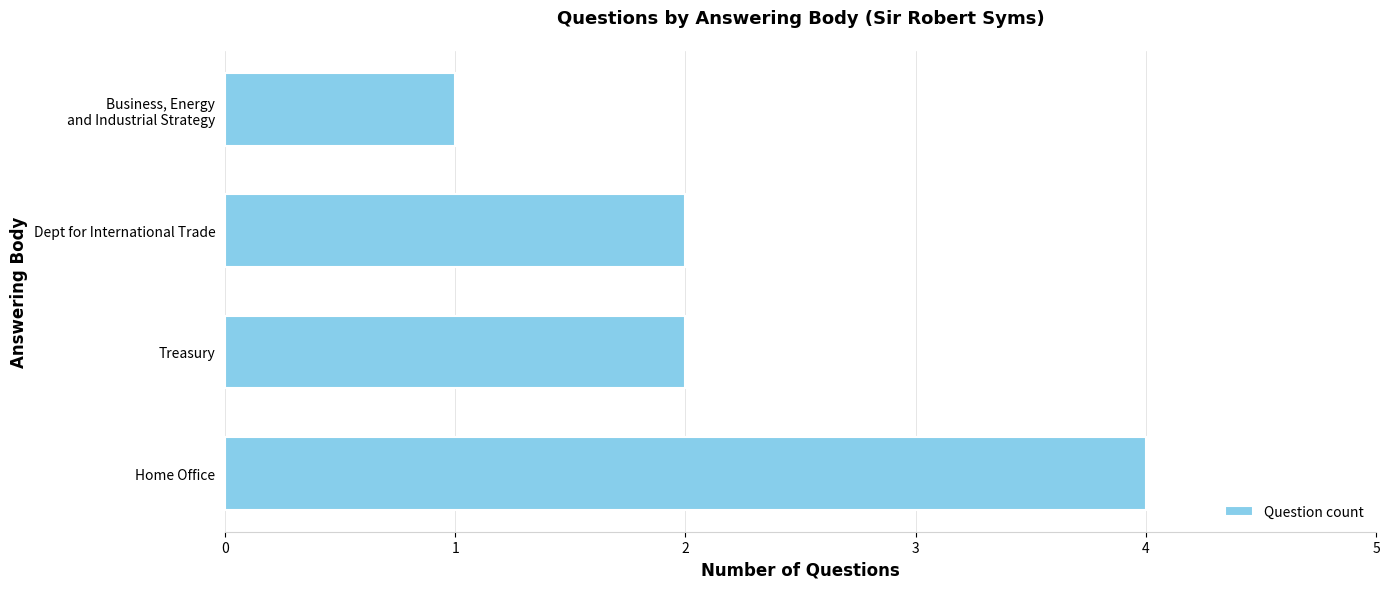

What is the ratio of the value at Home Office to the value at Dept for International Trade?

2.0